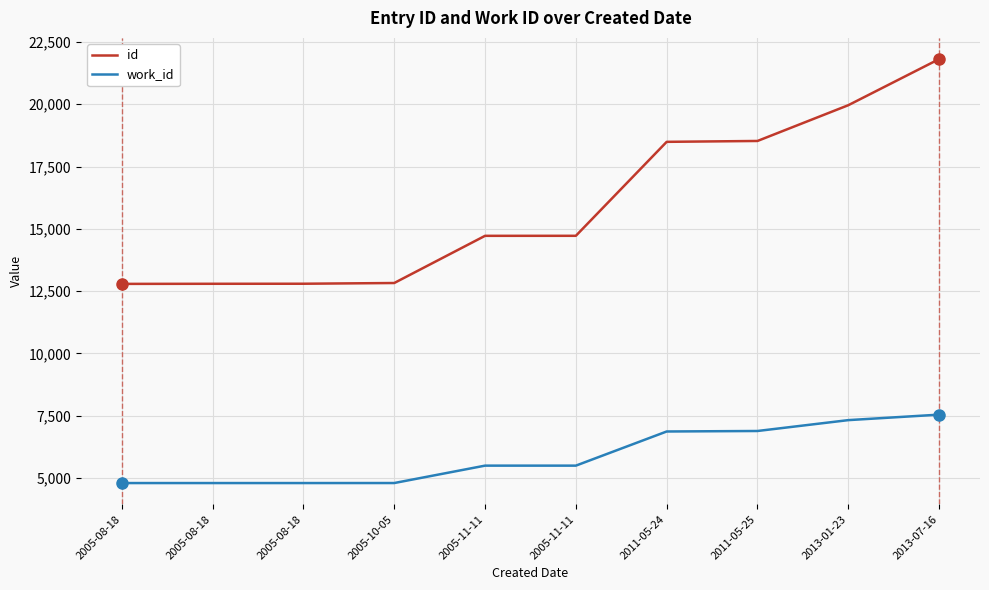

Between 2005-10-05 and 2013-01-23, which series saw the biggest shift?

id